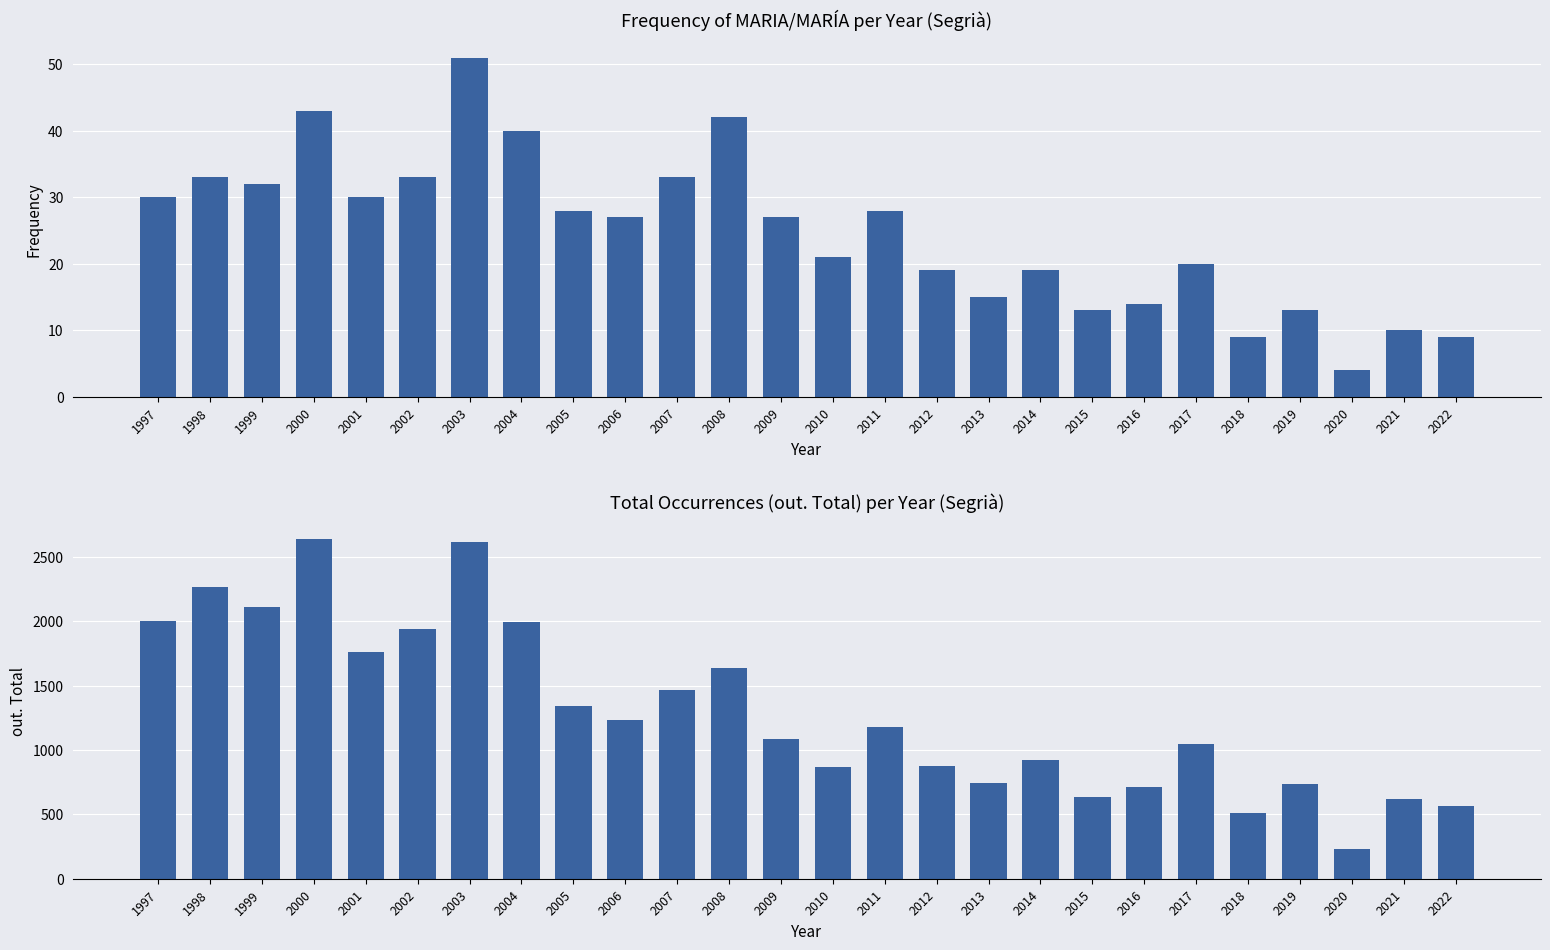

Reading right to left, extract all data points from this chart.

Frequency: 9	10	4	13	9	20	14	13	19	15	19	28	21	27	42	33	27	28	40	51	33	30	43	32	33	30
out. Total: 567	621	232	739	509	1044	715	635	922	740	874	1180	868	1083	1637	1467	1234	1344	1998	2613	1940	1763	2636	2111	2270	1999